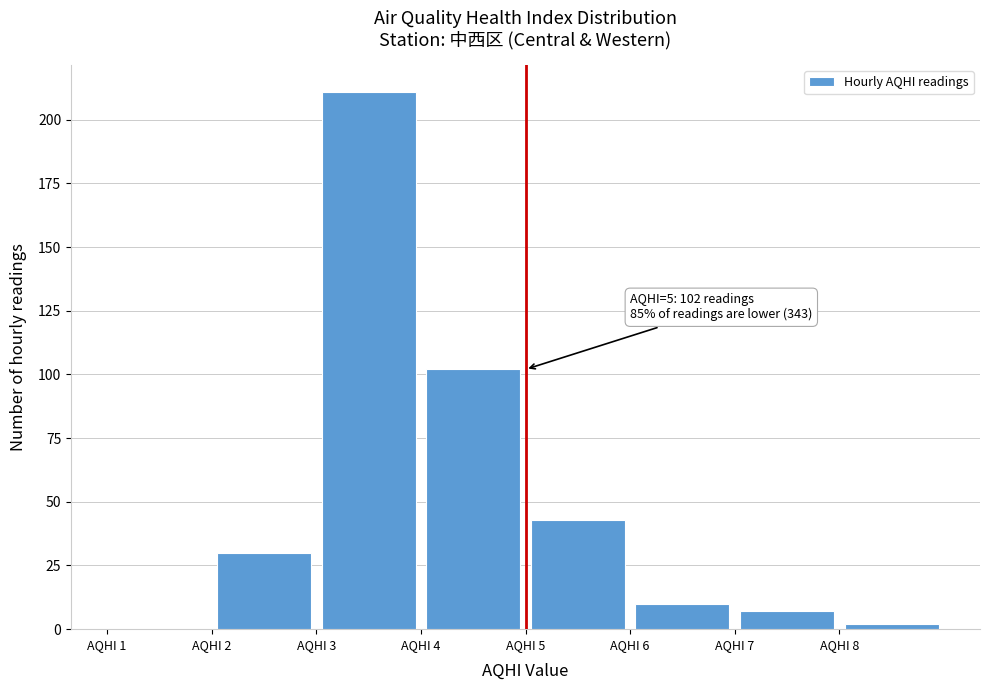

Over which range of the x-axis is the bar tallest?

3 to 4